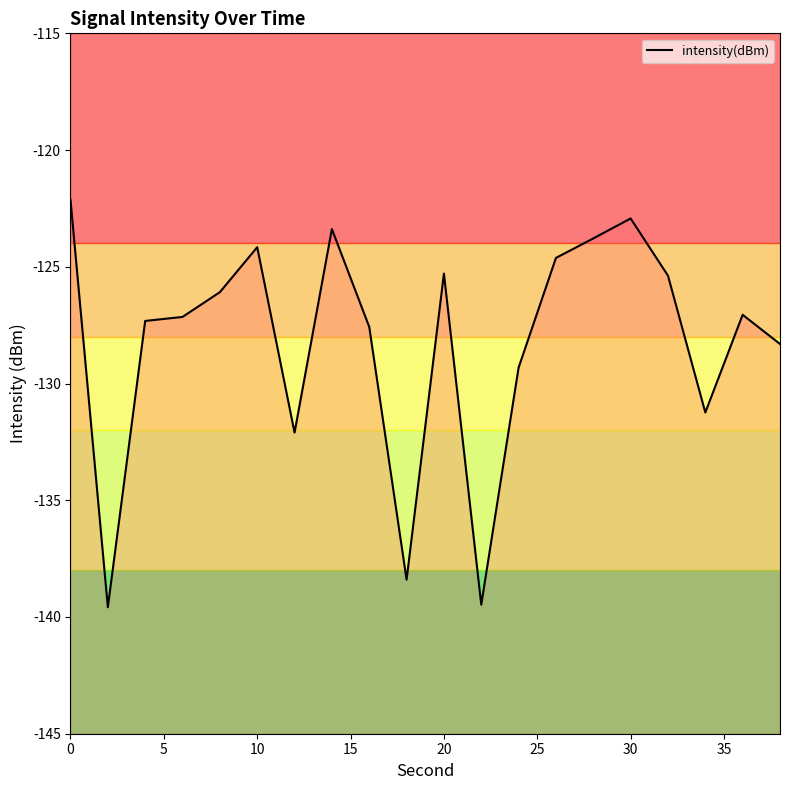

Which has a higher value, 30 or 16?

16